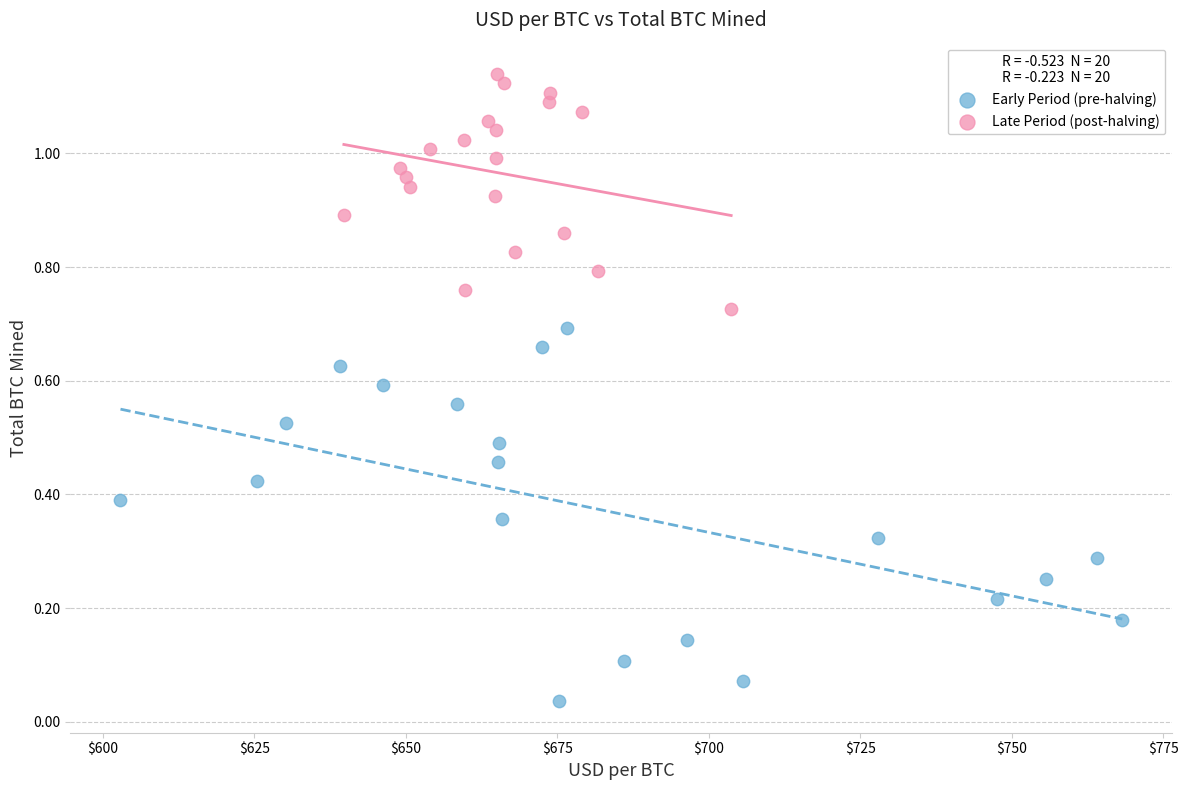

Which series reaches the maximum Y coordinate?

Late Period (post-halving)